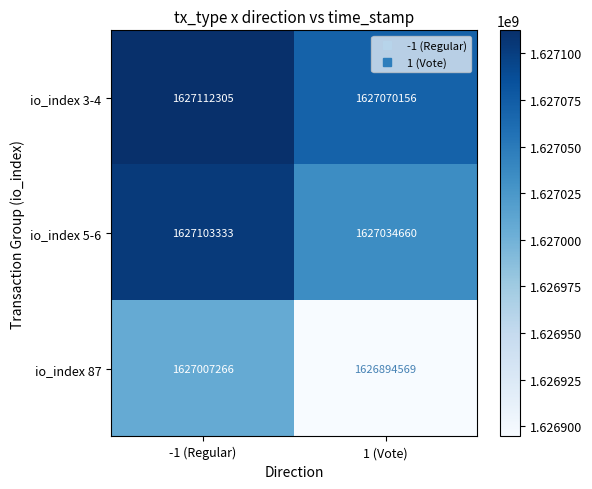

What is the maximum value shown in the chart?

1627112305